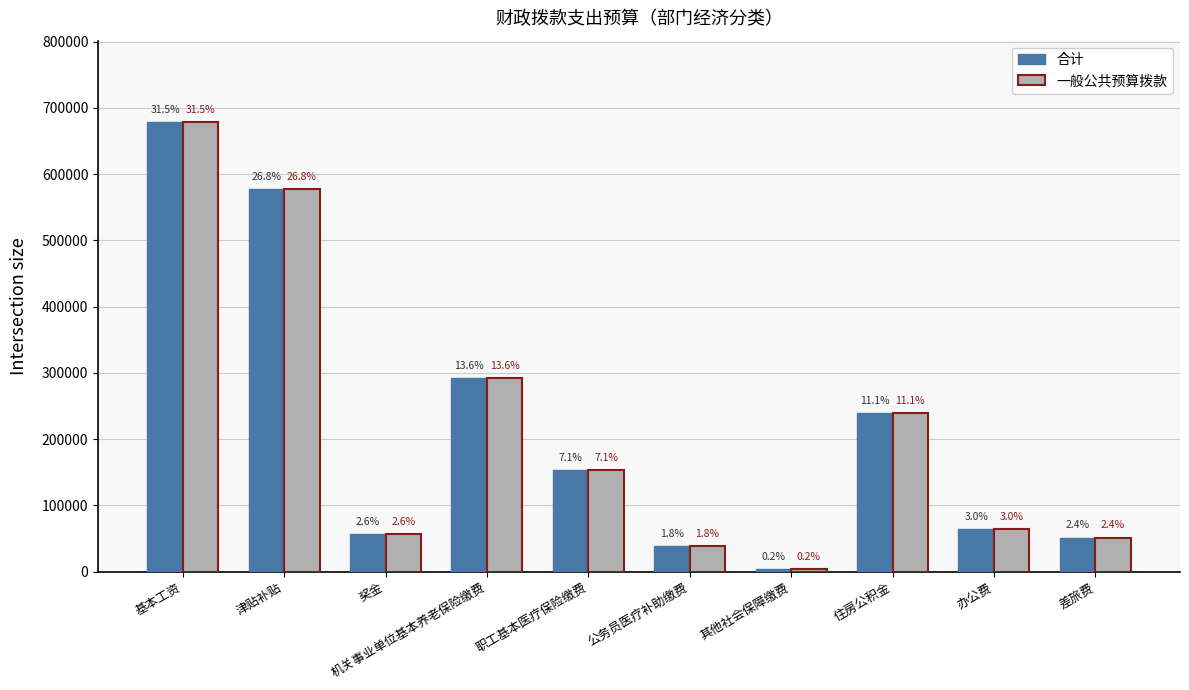

How many bars are there in each group?

2